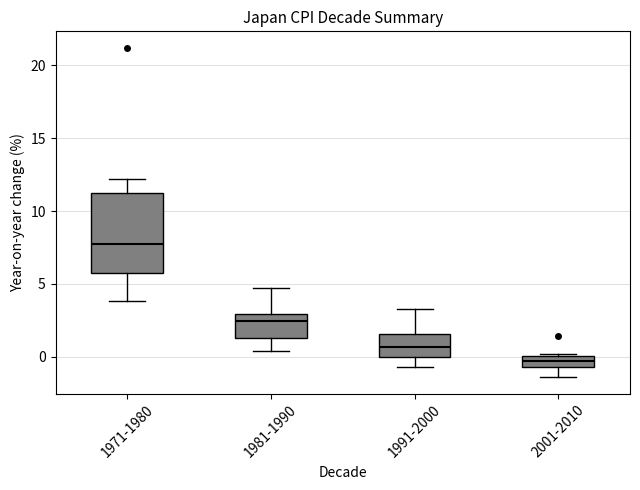

Reading left to right, read every box against the y-axis: the position of its median line, the range the box covers, and the ends of its whiskers. The values are not printed on the chart, so give them approximately, as read against the axis.

1971-1980: median 8.0, box 6.0 to 11.5, whiskers 4.0 to 12.0
1981-1990: median 2.5, box 1.5 to 3.0, whiskers 0.5 to 4.5
1991-2000: median 0.5, box 0.0 to 1.5, whiskers -0.5 to 3.5
2001-2010: median -0.5 (inside the box), box -0.5 to 0.0, whiskers -1.5 to 0.0